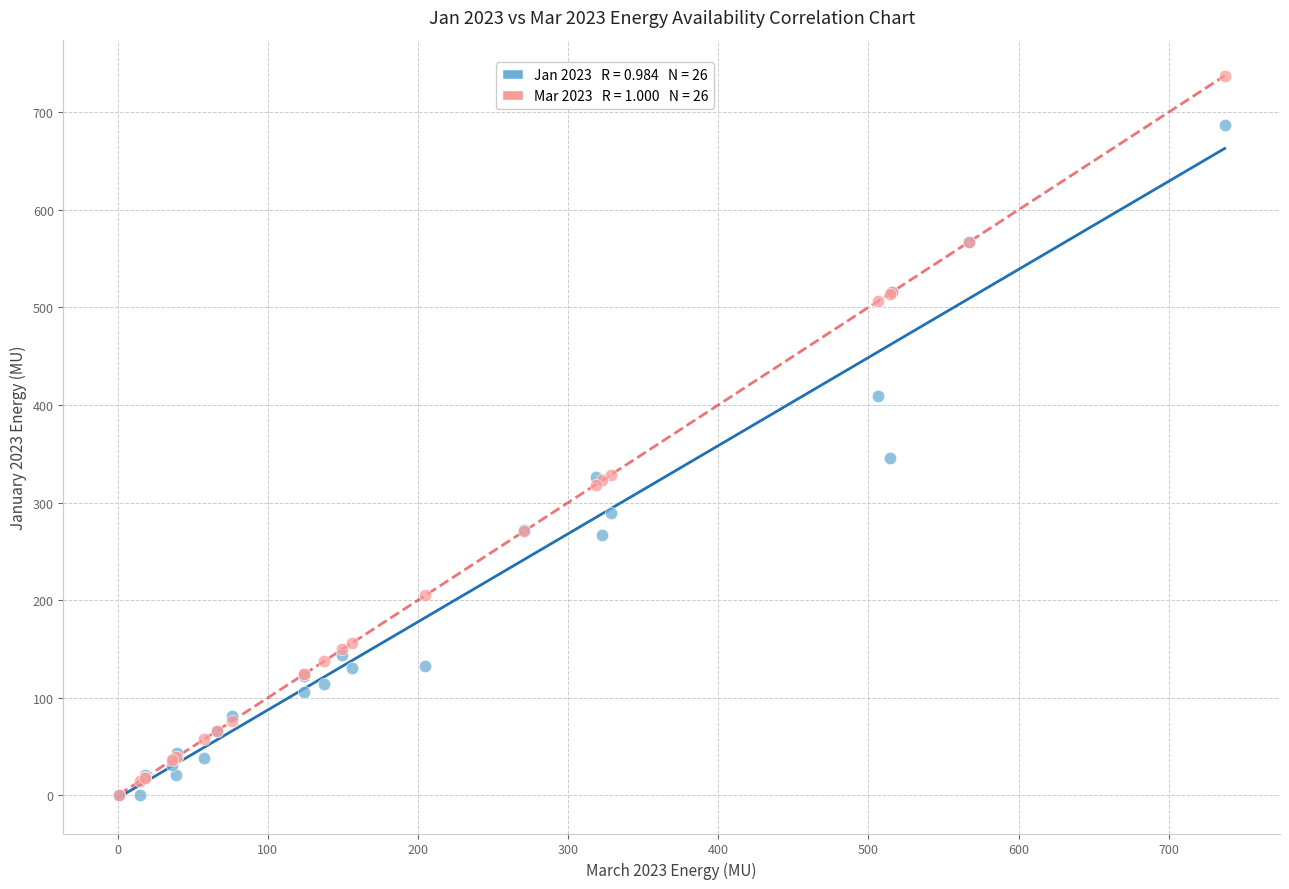

Across all series, what Y value is closest to 369?

345.5